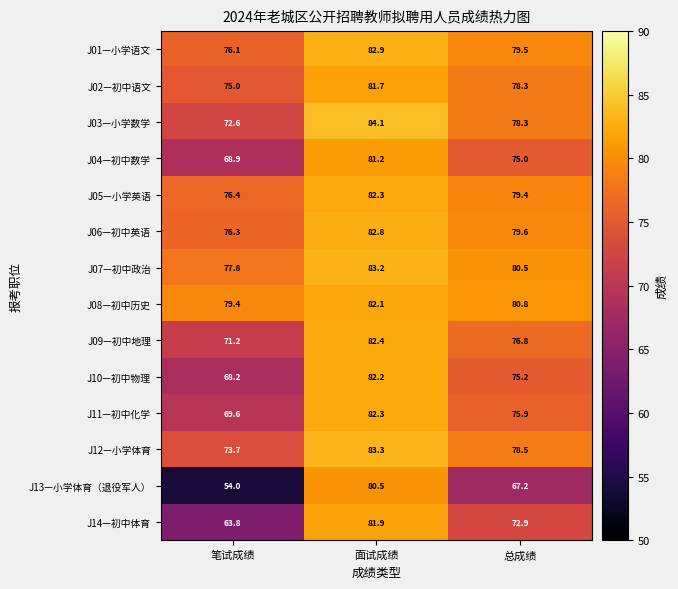

What is the difference between the highest and lowest values at 总成绩?

13.6